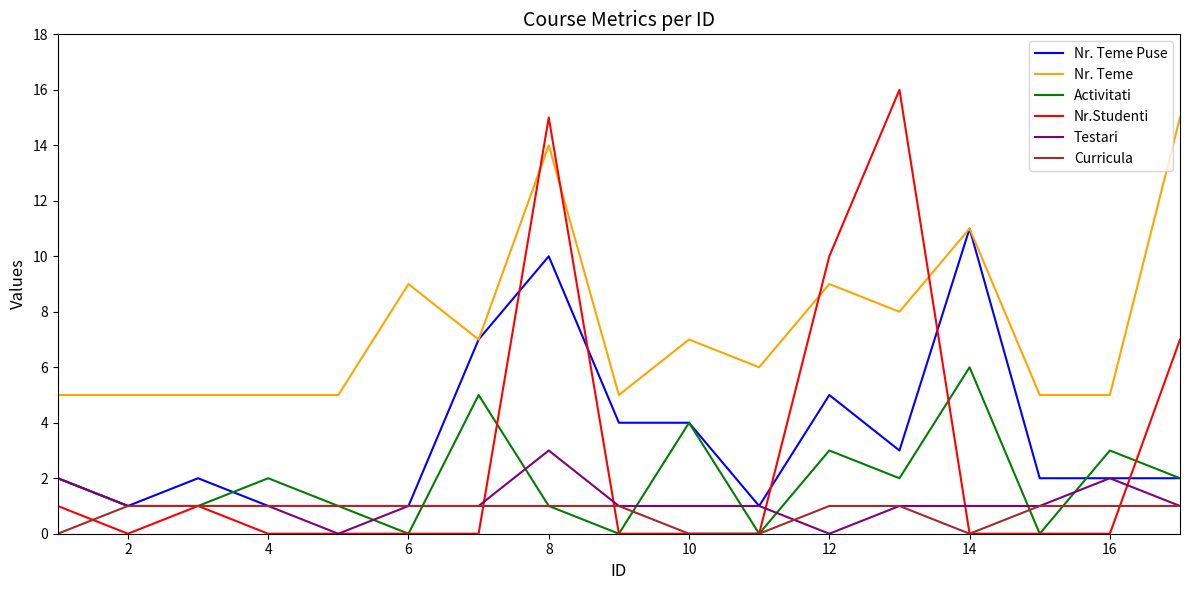

What is the difference between the maximum and minimum values in the Nr. Teme series?

10